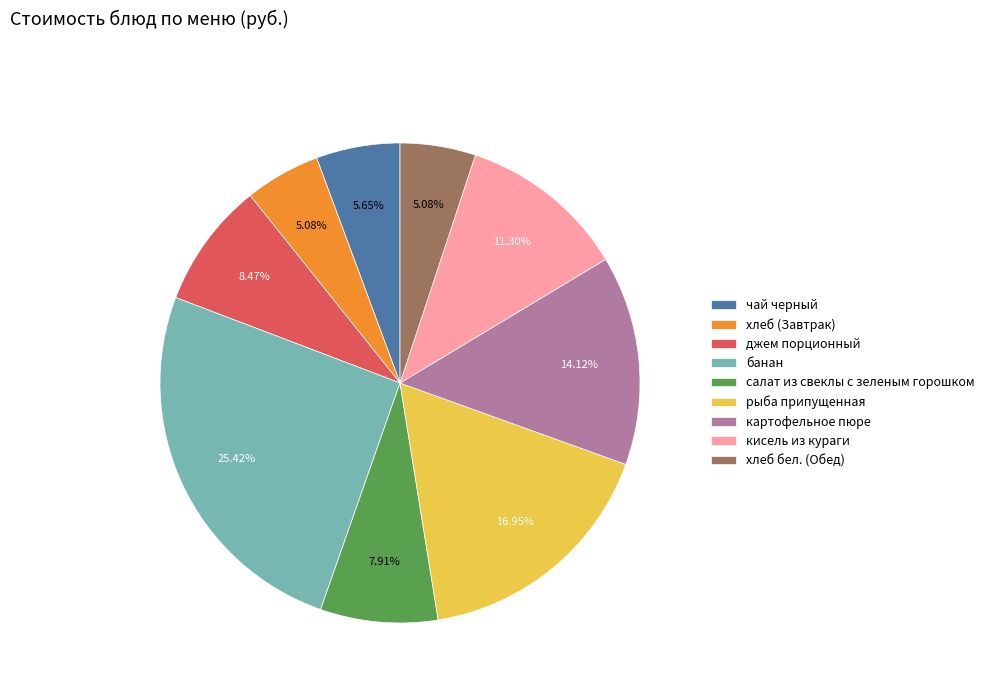

Is хлеб (Завтрак) the majority of the pie?

No